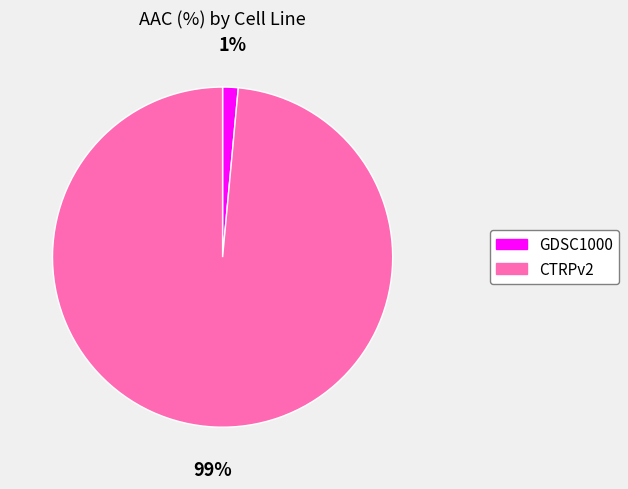

To the nearest percent, what is the average slice percentage?

50%